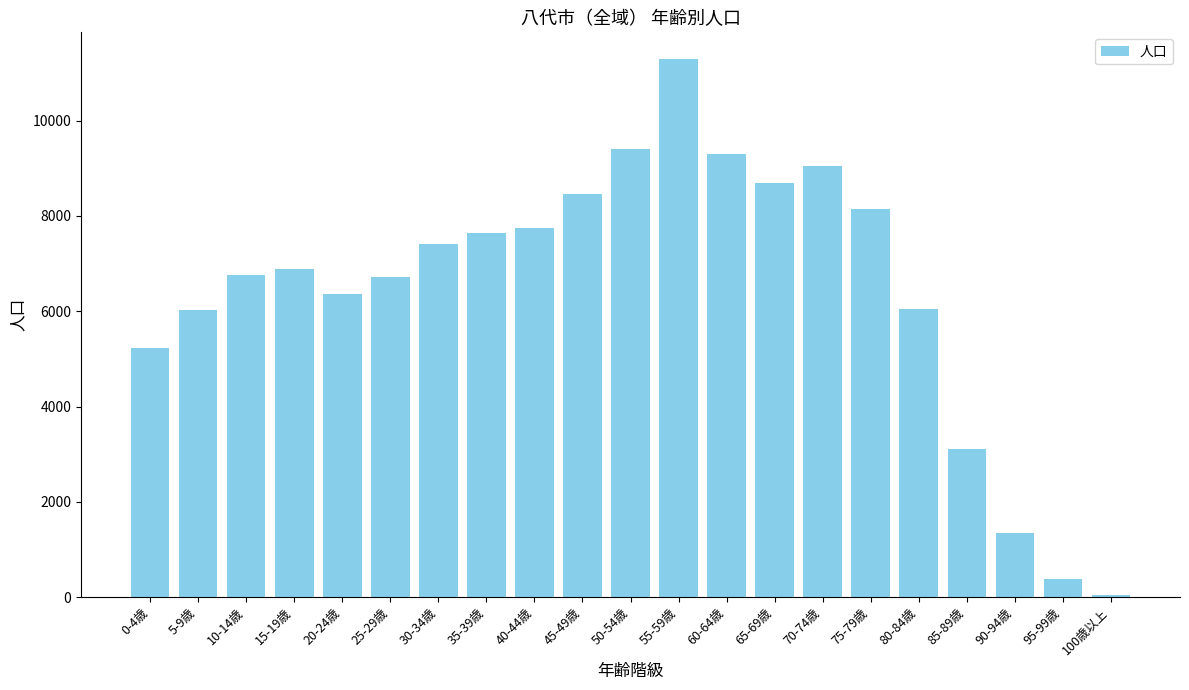

Are the bars grouped side by side (vs. stacked)?

No